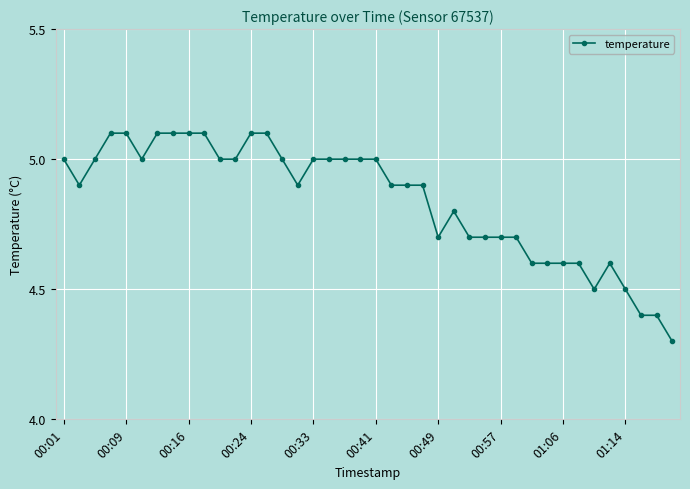

What is the smallest value displayed?

4.3